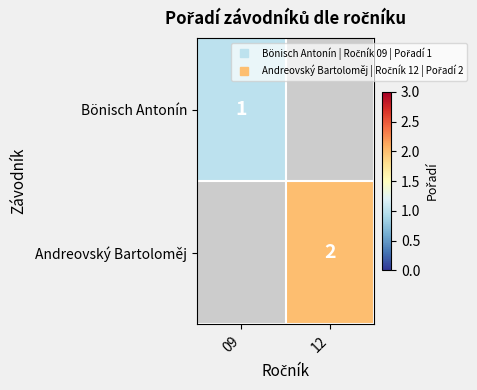

At how many categories does at least one series exceed 1?

1